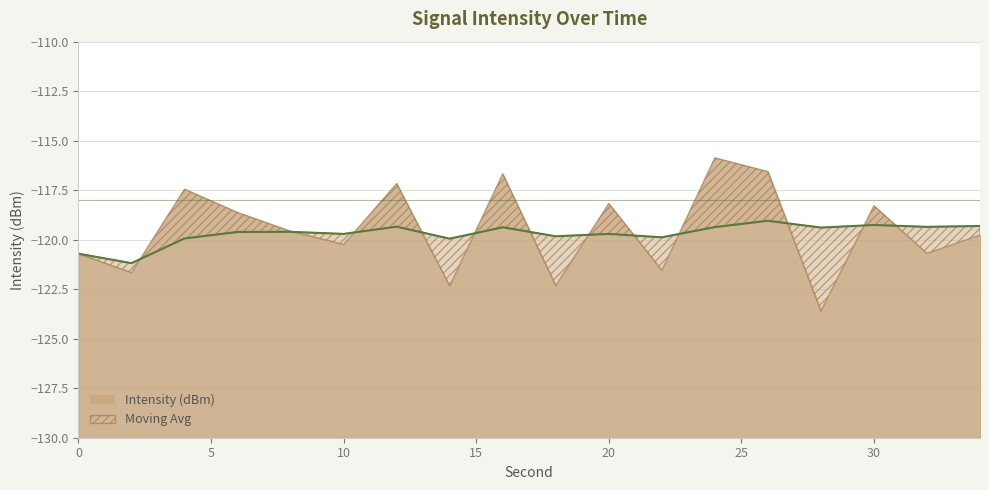

Does the chart display data point markers on the line(s)?

No